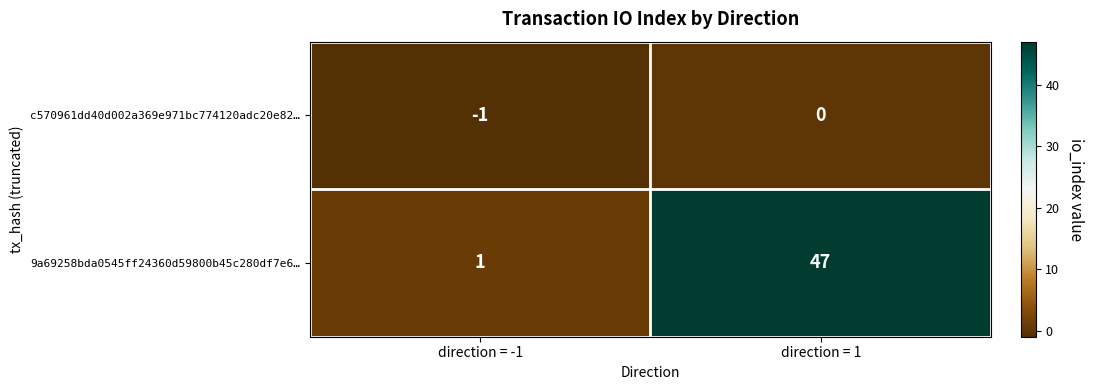

What is the difference between the 9a69258bda0545ff24360d59800b45c280df7e6… values at direction = 1 and direction = -1?

46